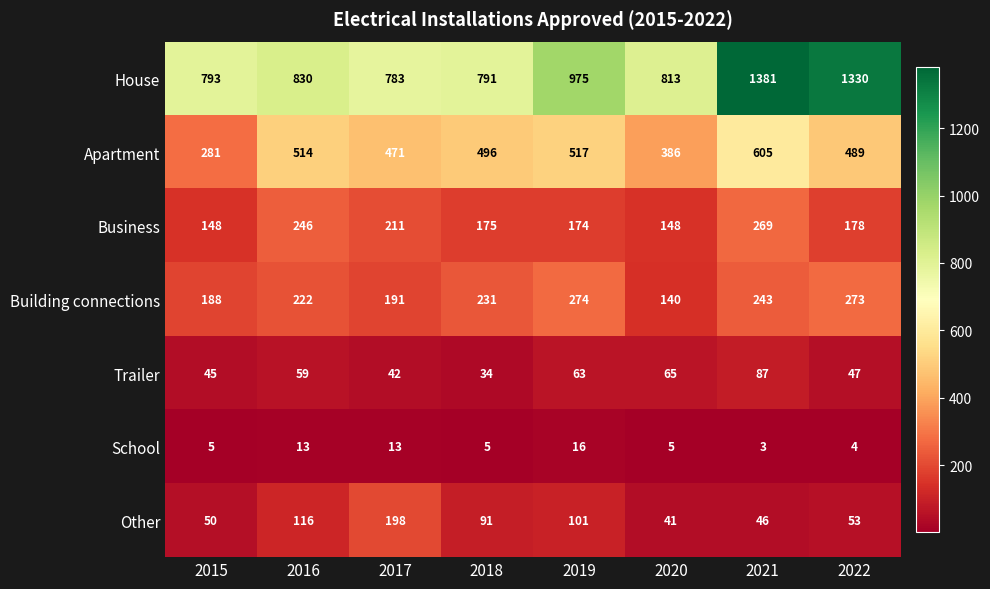

What is the spread (max minus min) of values at 2021?

1378